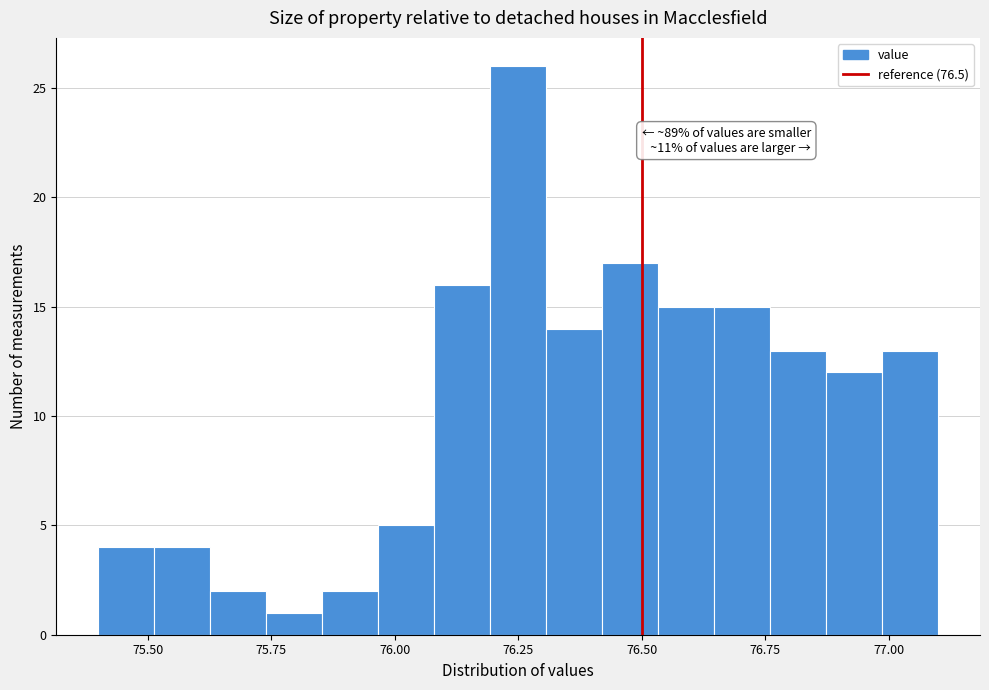

Read against the x-axis, roughly where is the centre of the tallest bar?

76.25